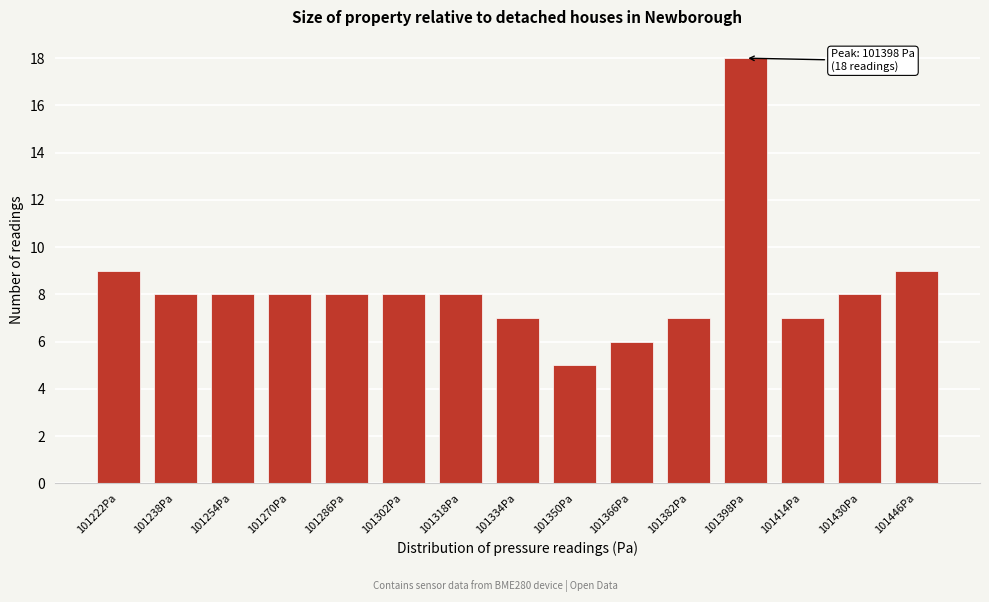

Reading right to left, list all the values displayed in this chart.

101446Pa=9	101430Pa=8	101414Pa=7	101398Pa=18	101382Pa=7	101366Pa=6	101350Pa=5	101334Pa=7	101318Pa=8	101302Pa=8	101286Pa=8	101270Pa=8	101254Pa=8	101238Pa=8	101222Pa=9